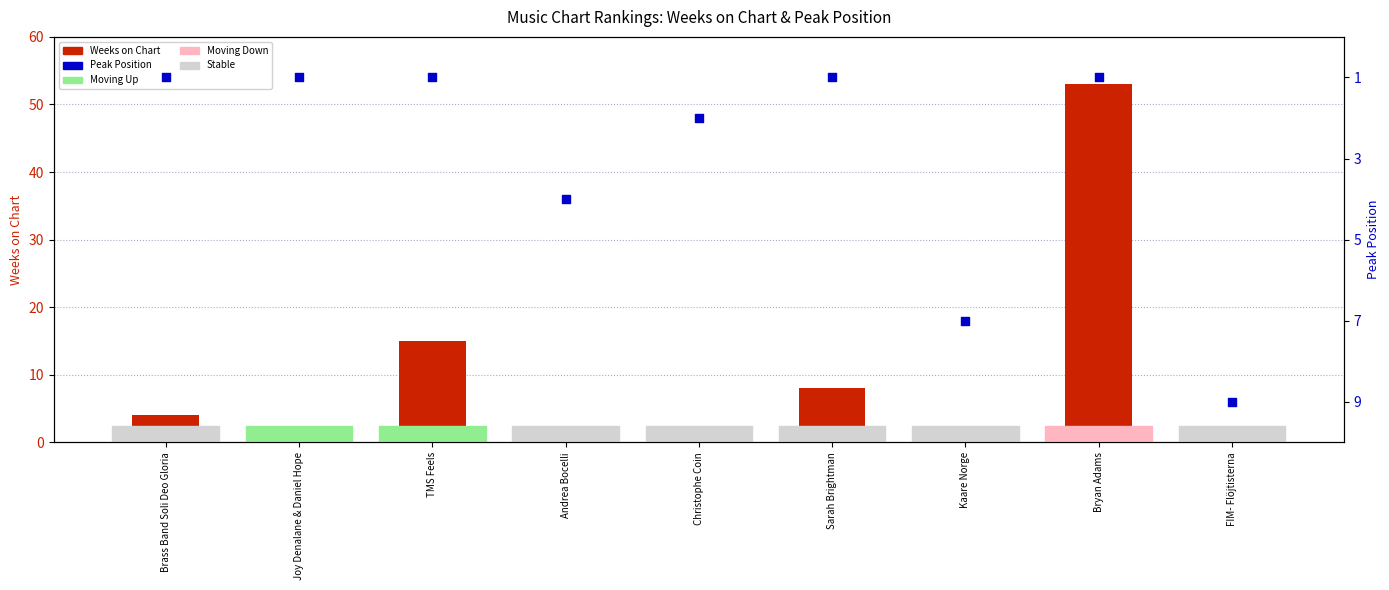

Which series contains the lowest Y value?

Weeks on Chart